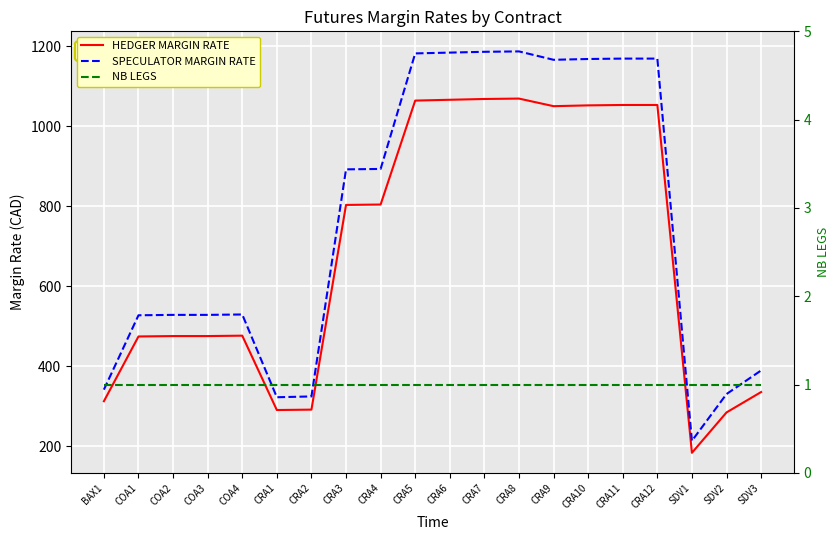

Rank the series by their maximum value, from lowest to highest.

NB LEGS, HEDGER MARGIN RATE, SPECULATOR MARGIN RATE